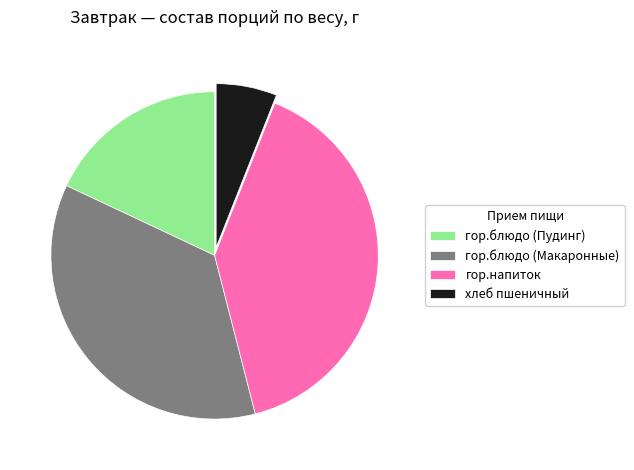

Count the number of slices in the pie.

4